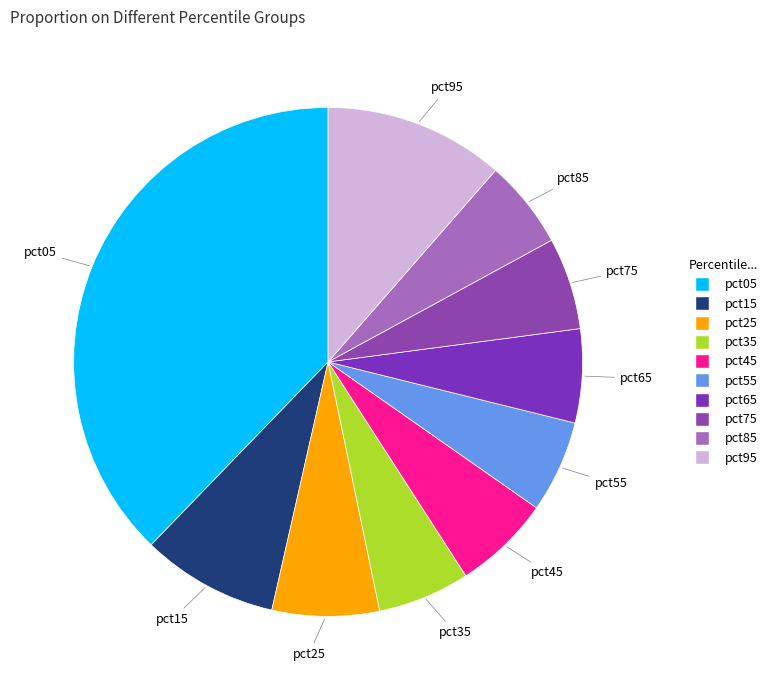

Do pct15 and pct45 together represent more than half of the pie?

No